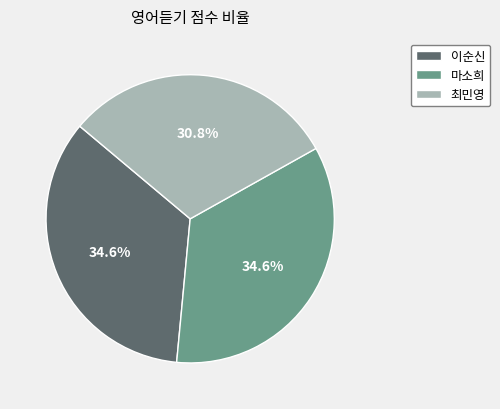

How many segments does this pie chart have?

3